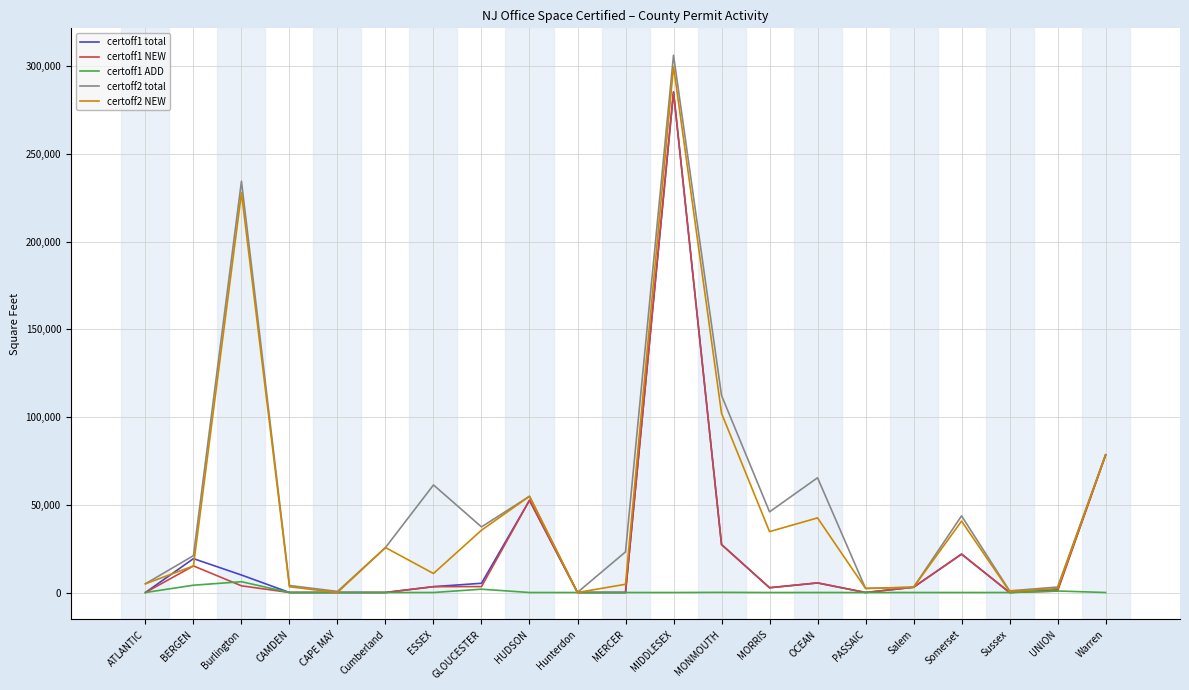

Is it true that certoff2 total equals 23155 at MERCER?

True